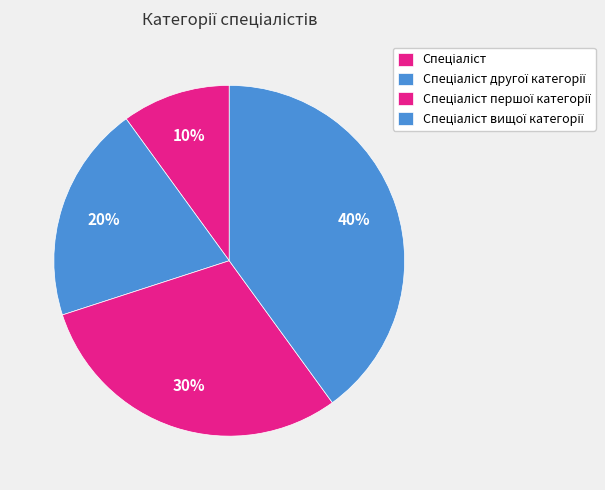

How many slices are in this pie chart?

4